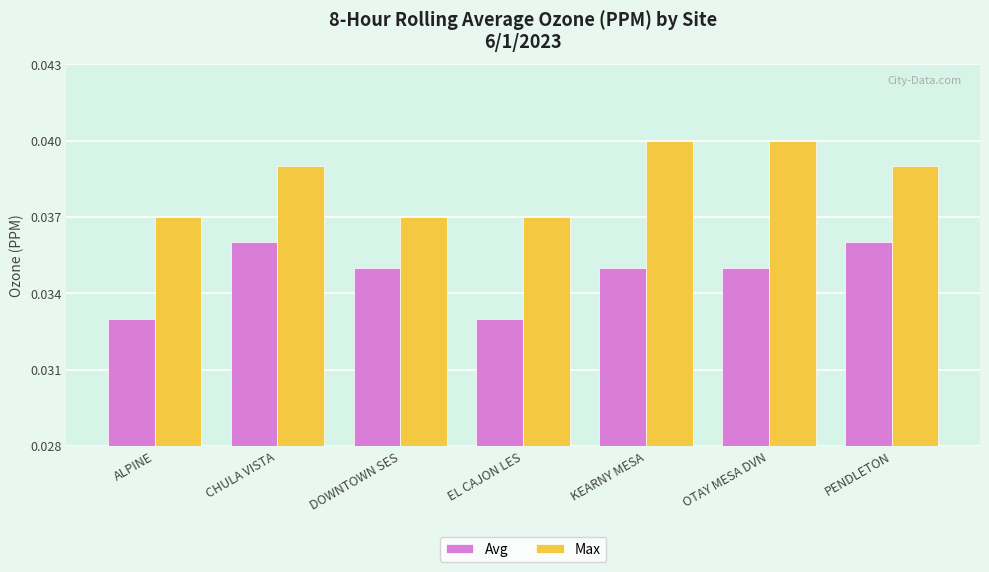

The Max series shows 0.1 at DOWNTOWN SES. True or false?

False